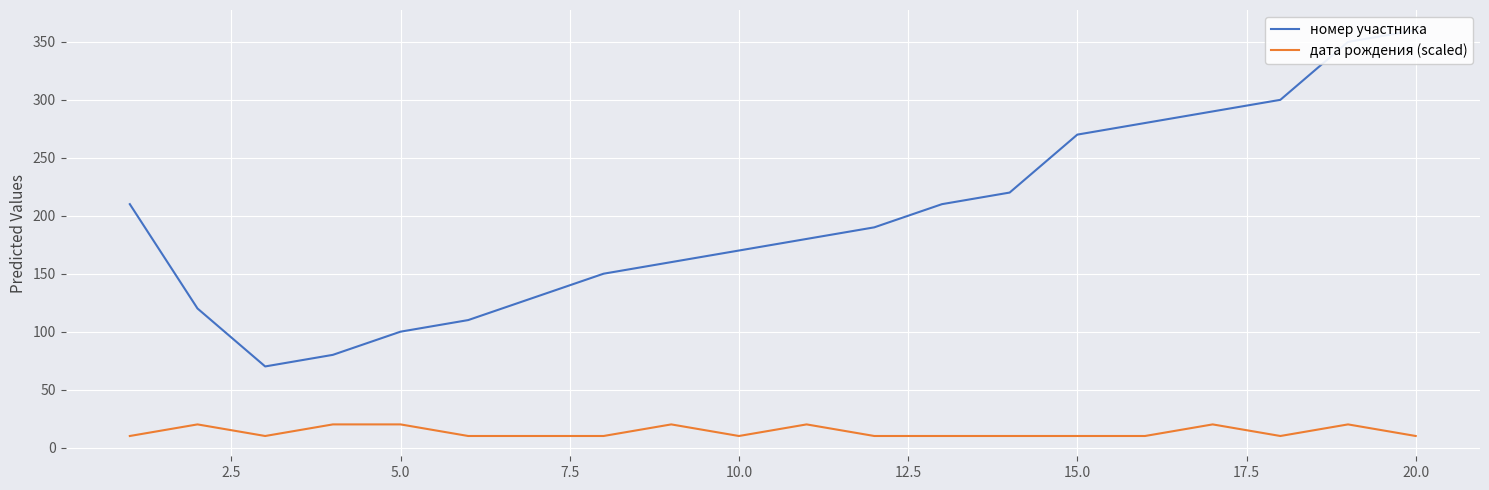

True or false: дата рождения (scaled) and номер участника intersect in this chart.

False